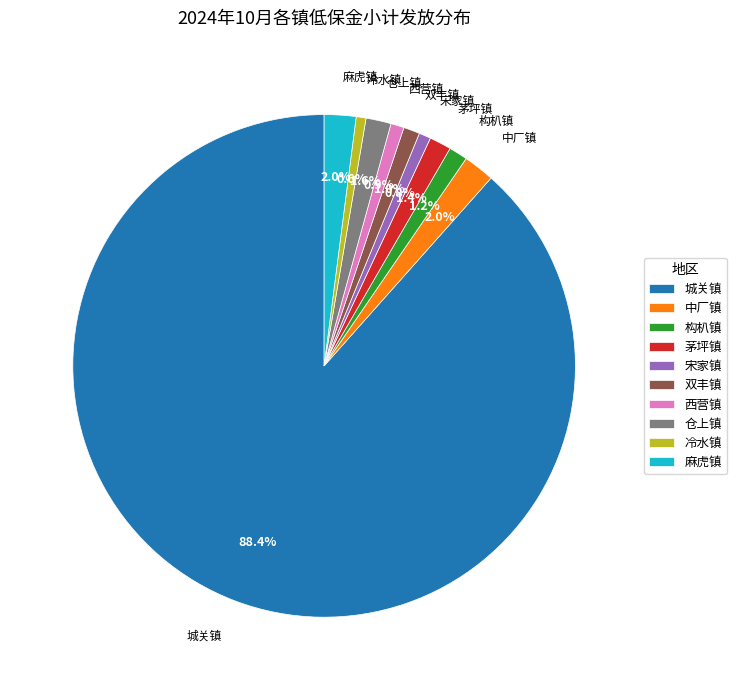

Is 西营镇 the majority of the pie?

No